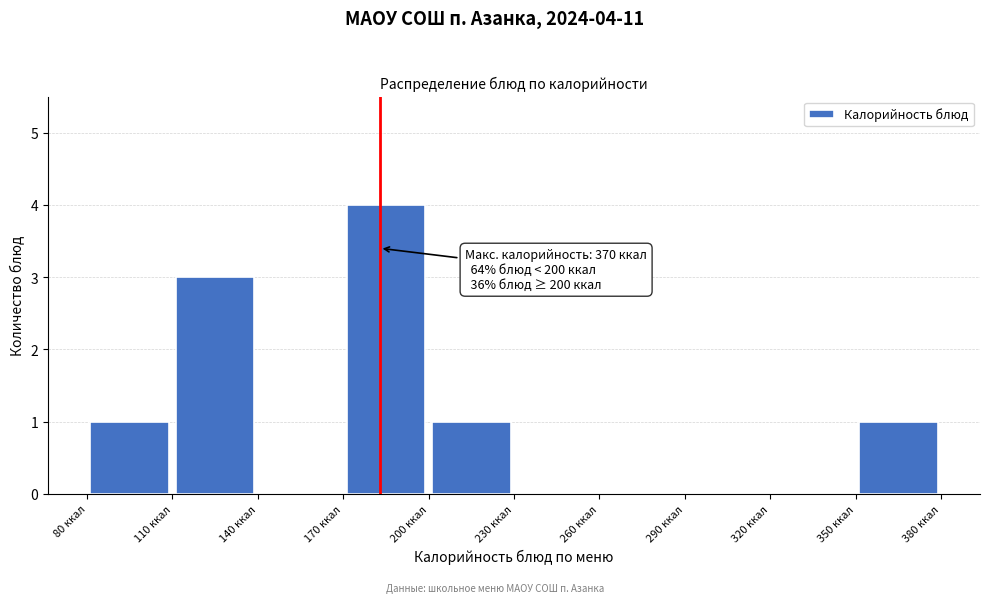

Which range on the x-axis has the tallest bar?

170 to 200